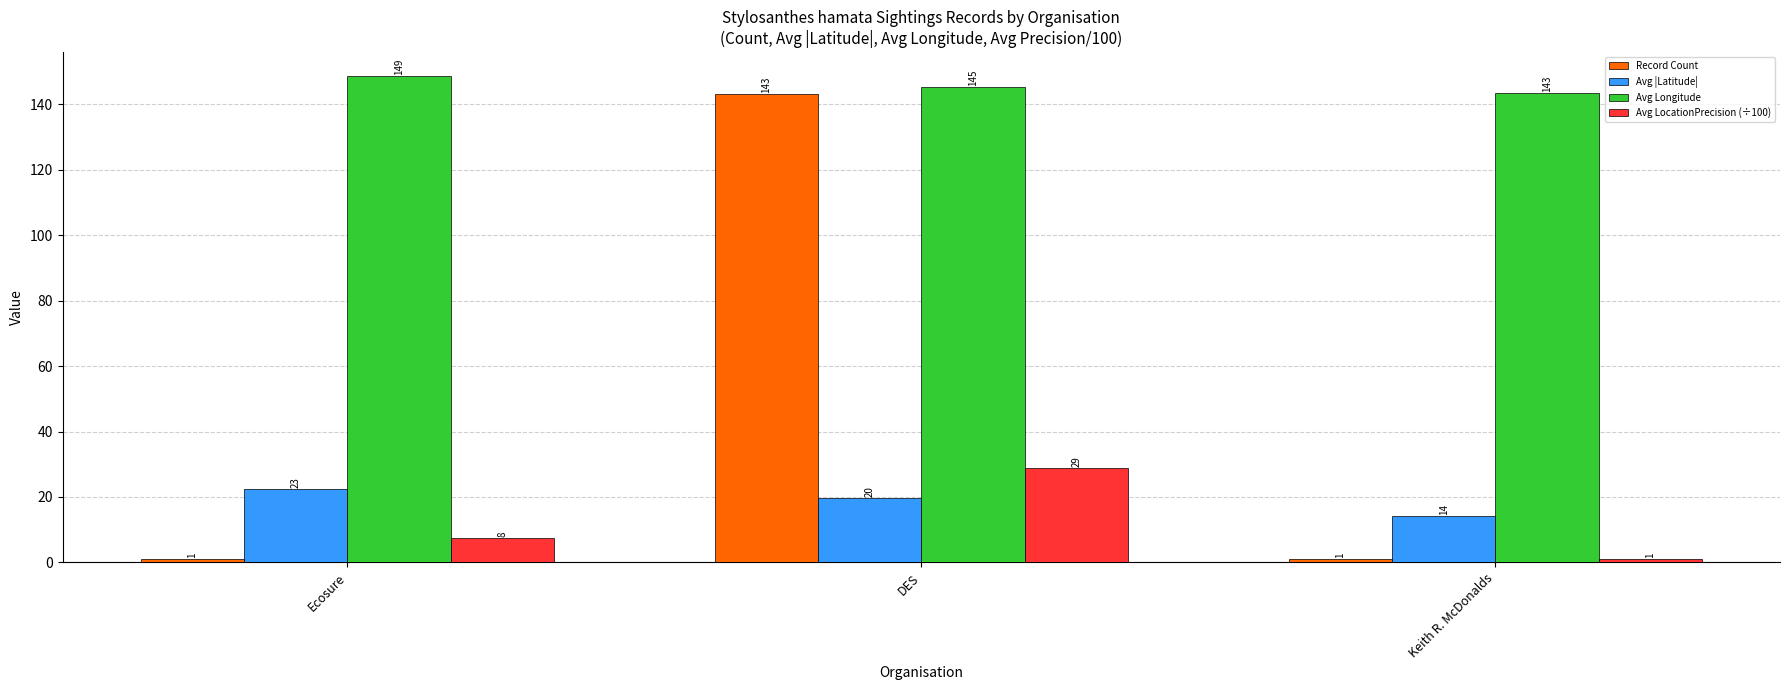

What is the label of the 2nd bar from the left?

DES